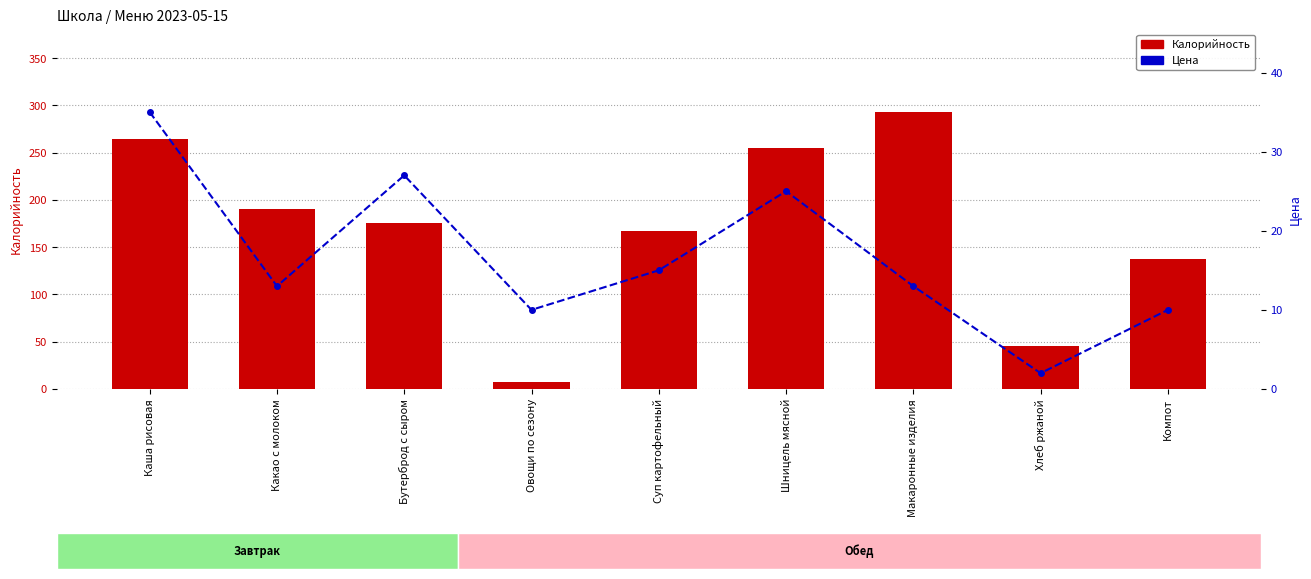

What is the minimum value shown in the chart?

2.0